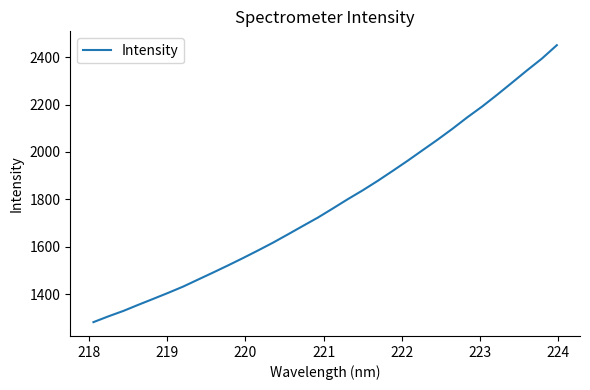

What is the minimum value shown in the chart?

1281.4